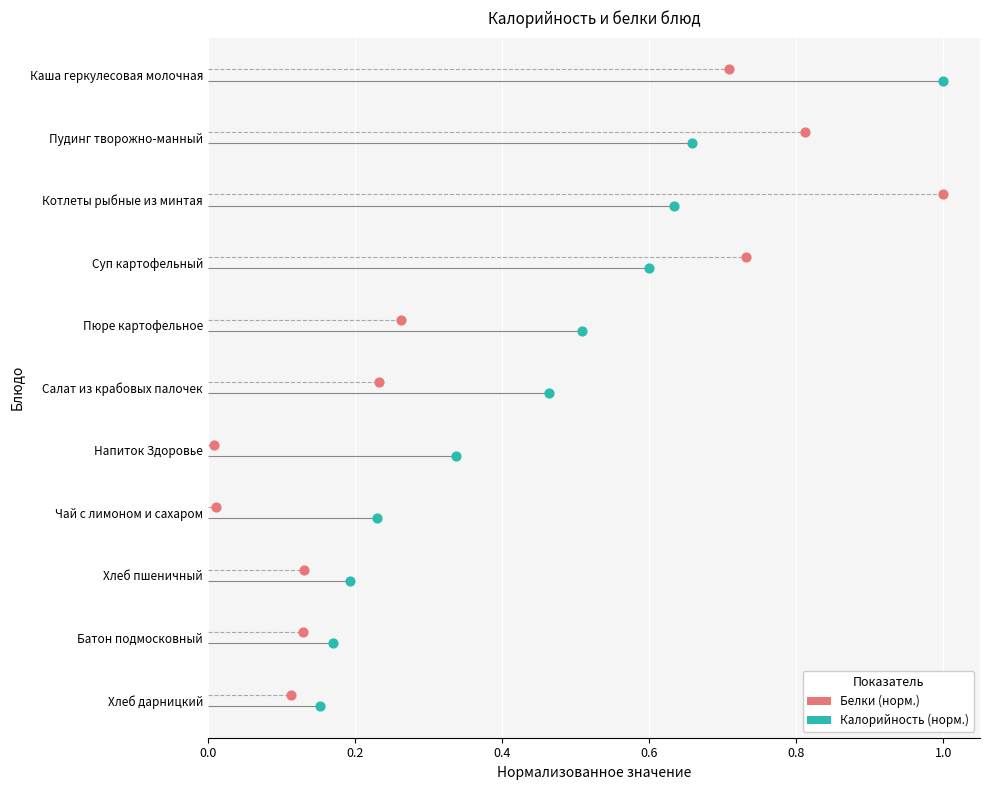

Which series reaches the minimum Y coordinate?

Калорийность